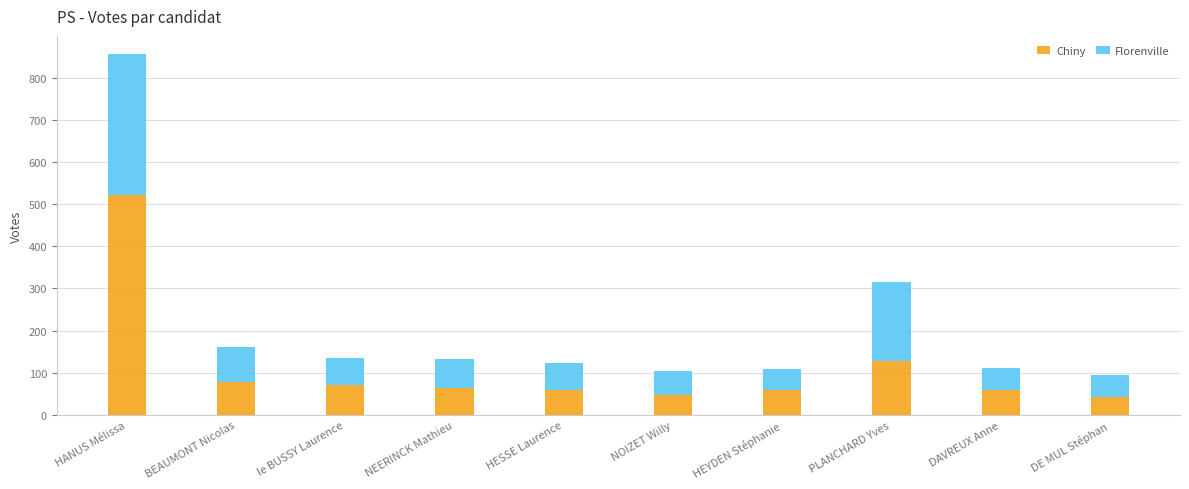

What is the sum of all Chiny values?

1130